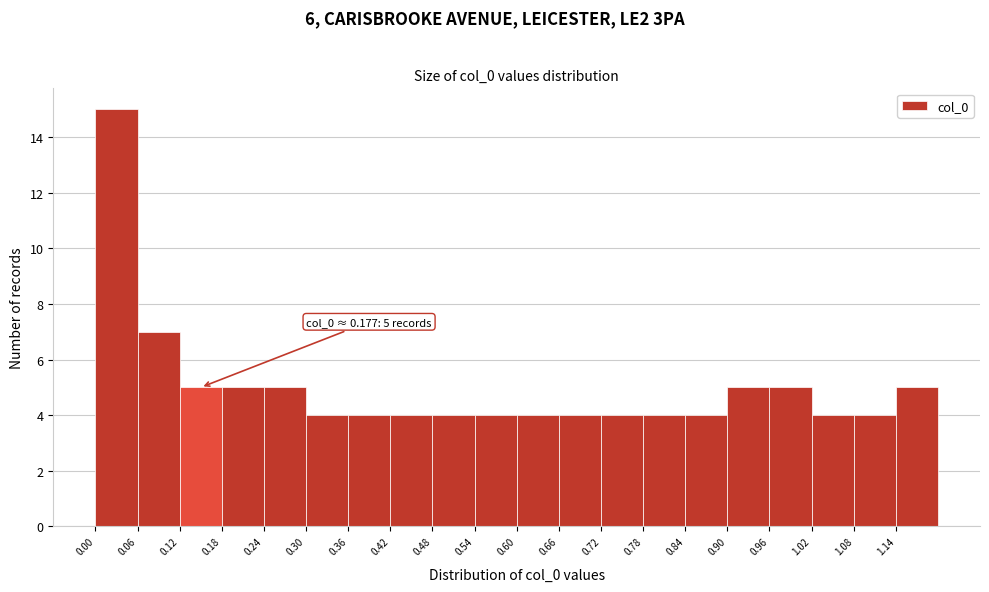

Which range on the x-axis has the tallest bar?

0.00 to 0.06